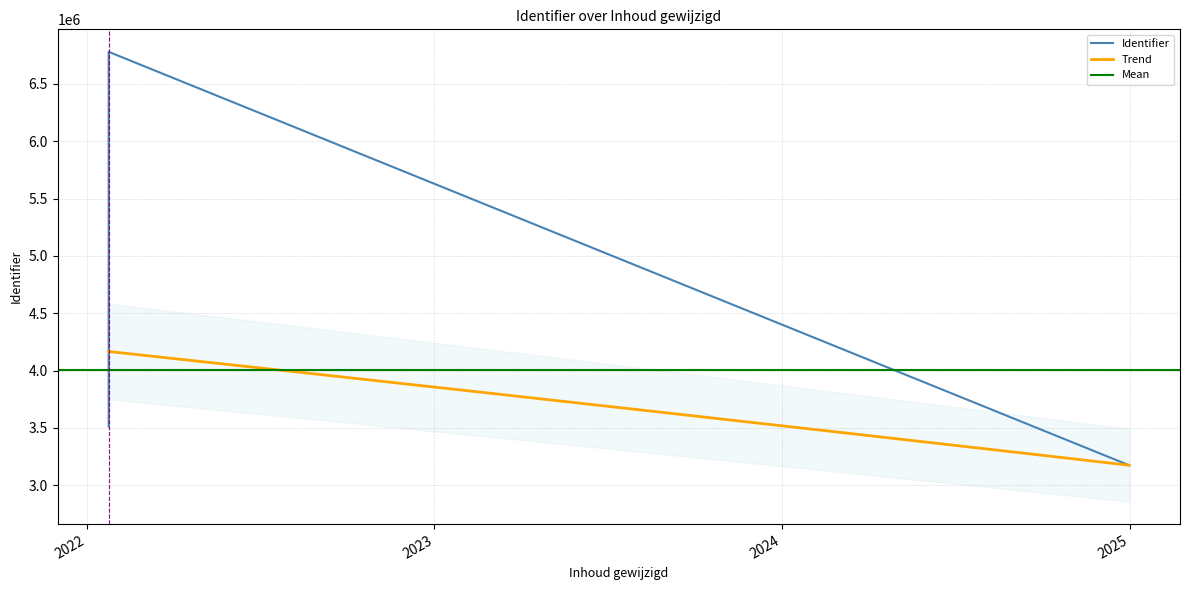

What is the value of the 6th point from the left?

3512685